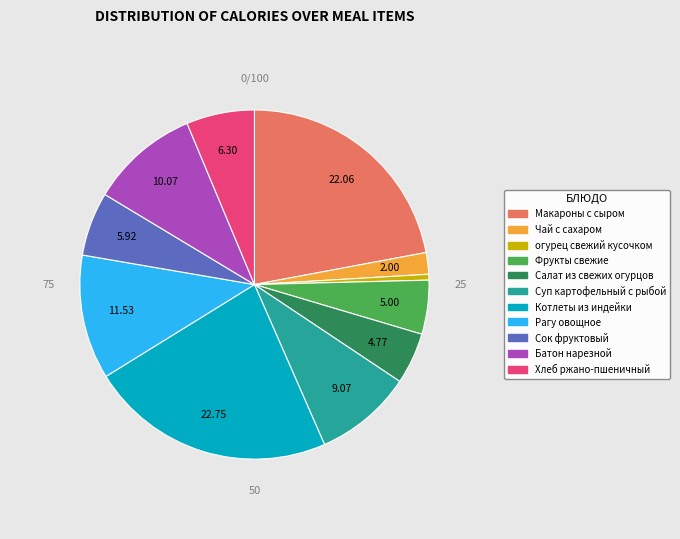

Which slice is the largest?

Котлеты из индейки